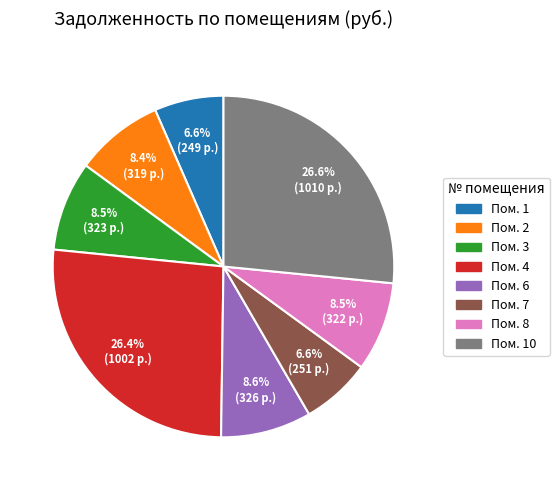

Is there any slice that represents more than half of the pie?

No